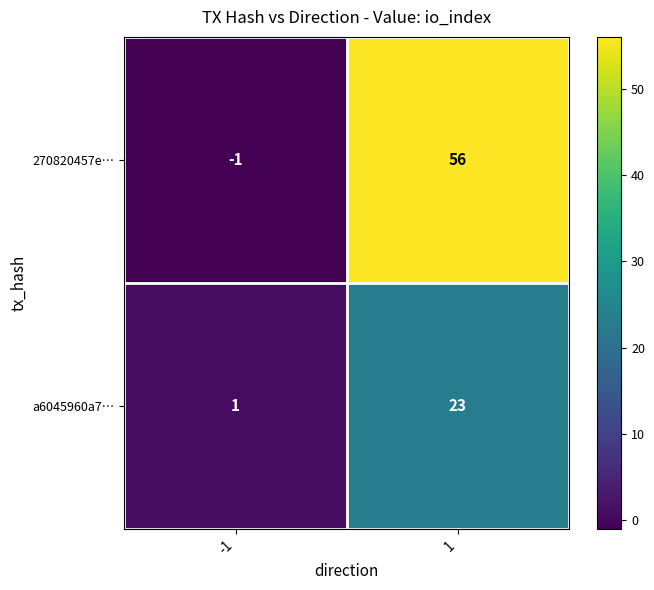

Which category has the lowest value across all series?

-1